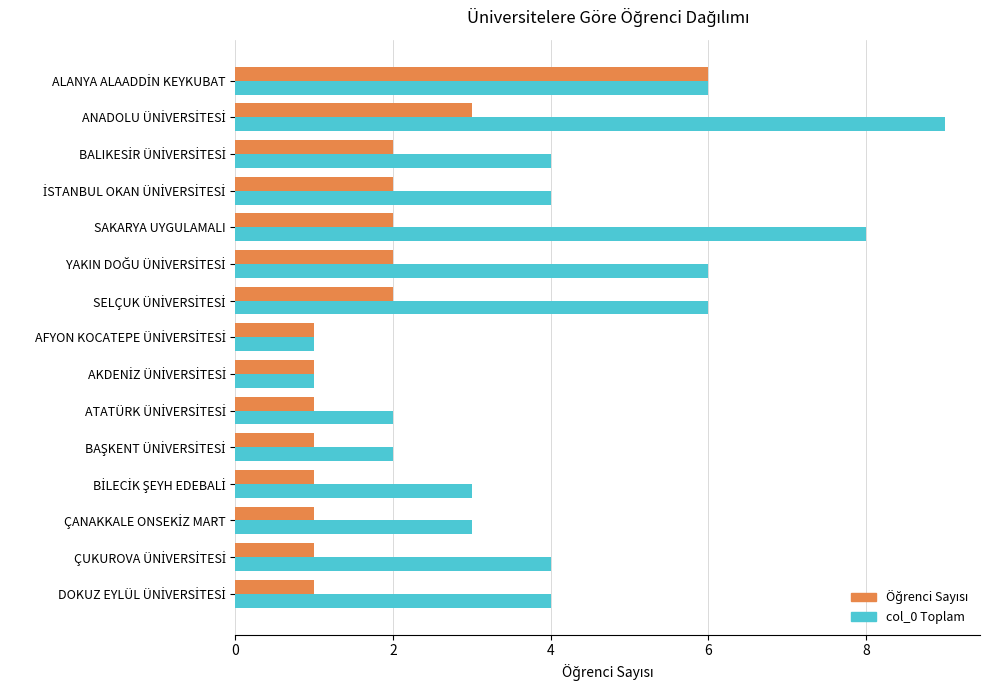

Which series has the largest range (max minus min)?

col_0 Toplam